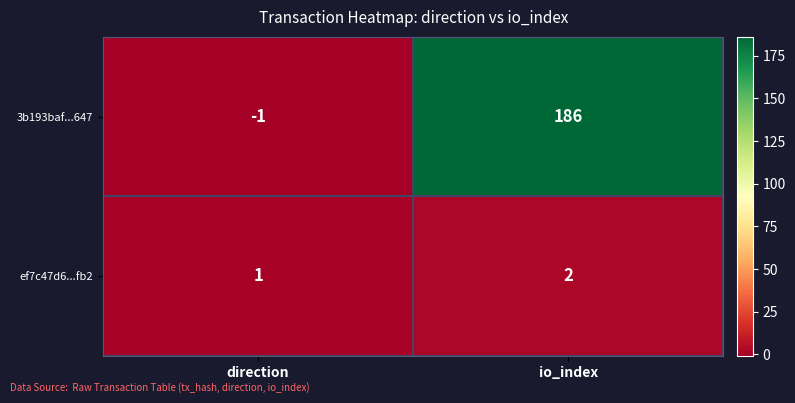

List the series in order of their overall mean, lowest first.

ef7c47d6...fb2, 3b193baf...647